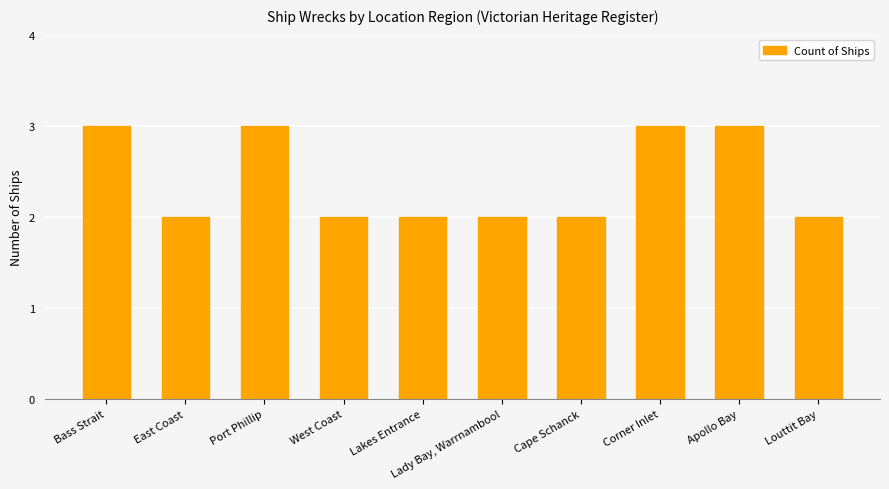

Count the values in the range 2 to 3.

10